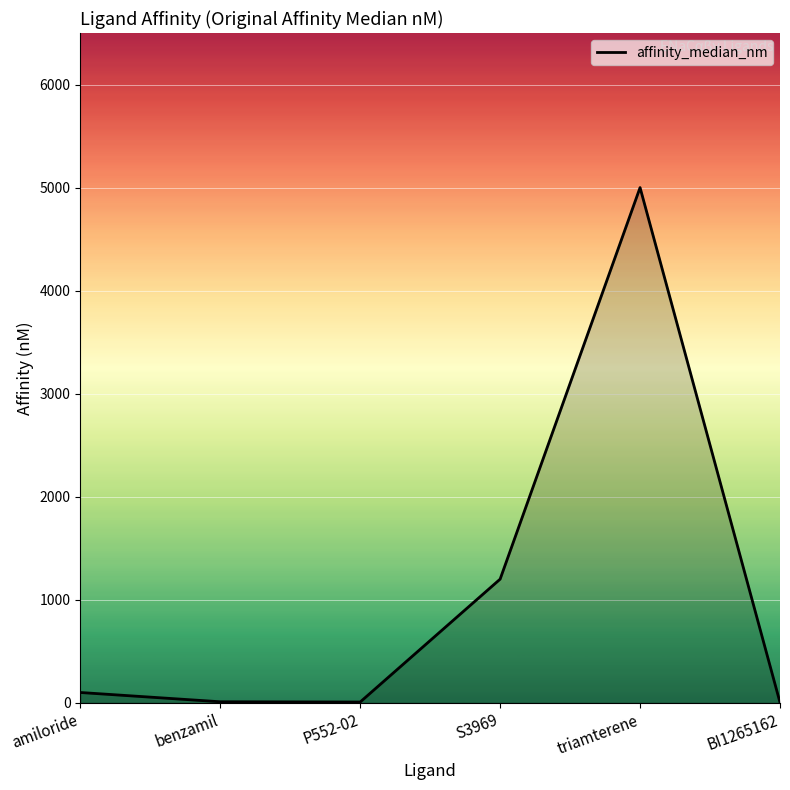

Between triamterene and amiloride, which is larger?

triamterene